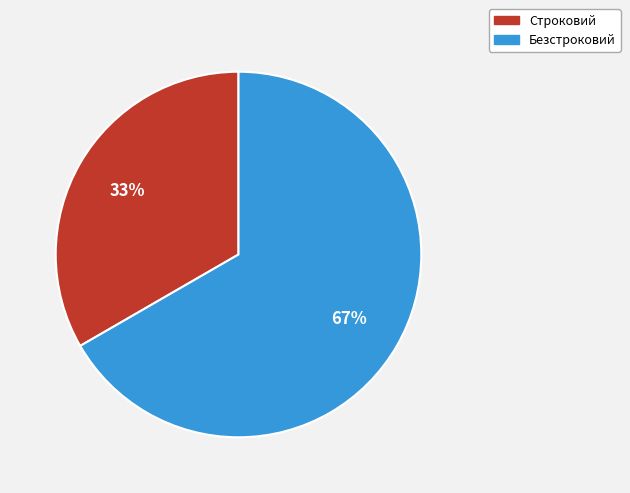

How many segments does this pie chart have?

2